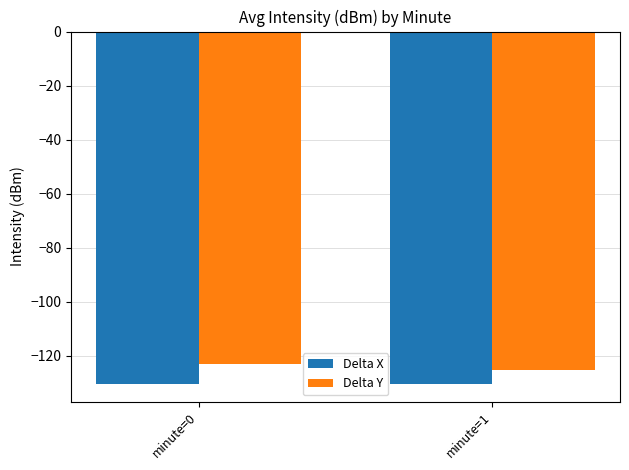

What is the spread (max minus min) of values at minute=0?

7.4